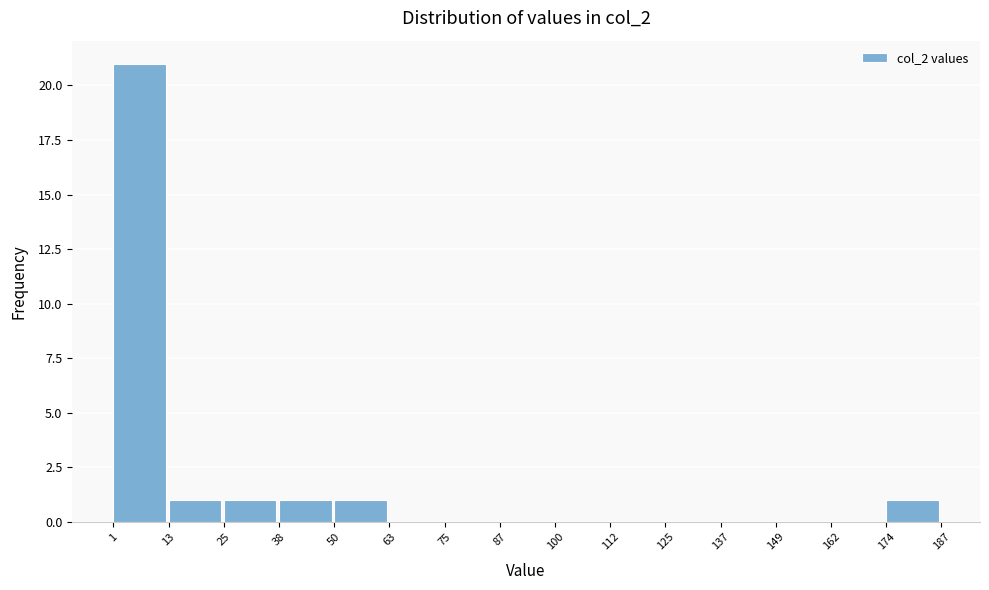

Which range on the x-axis has the tallest bar?

1 to 13